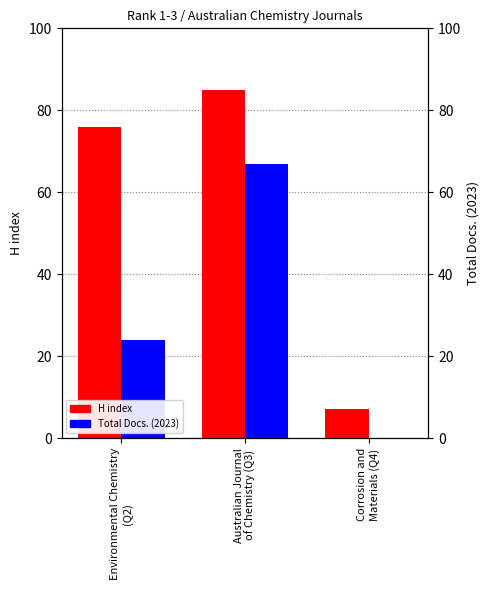

Which category has the lowest value in the Total Docs. (2023) series?

Corrosion and
Materials (Q4)